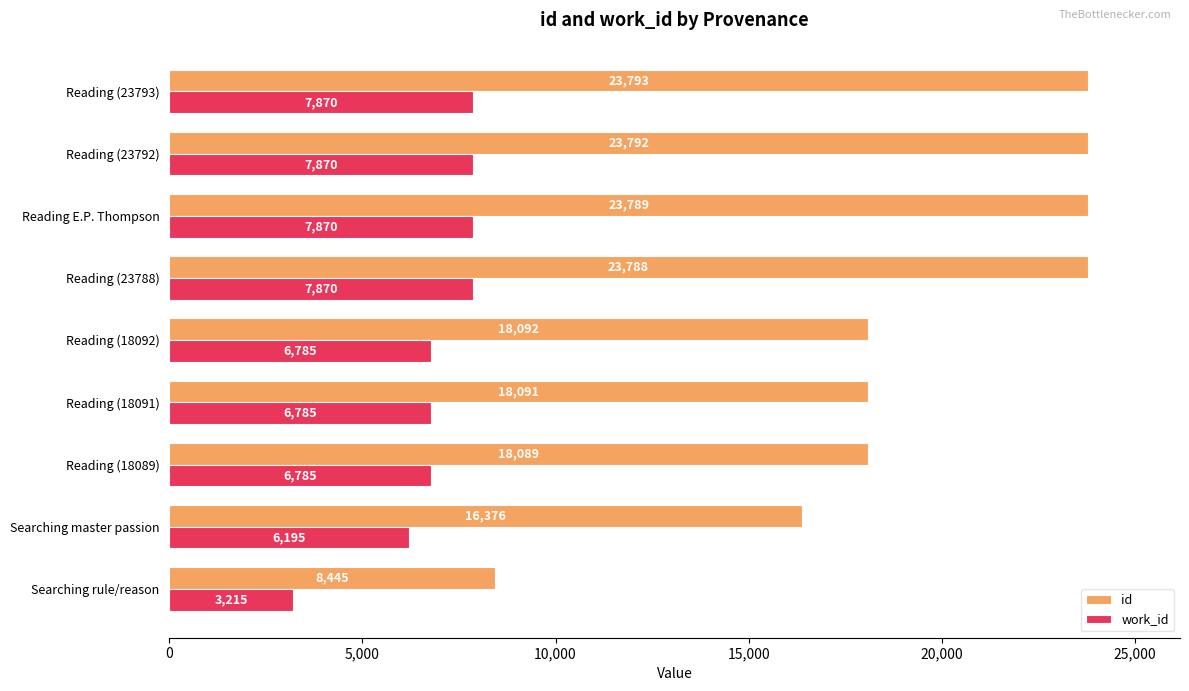

Between Searching master passion and Reading (18092), which series saw the biggest shift?

id